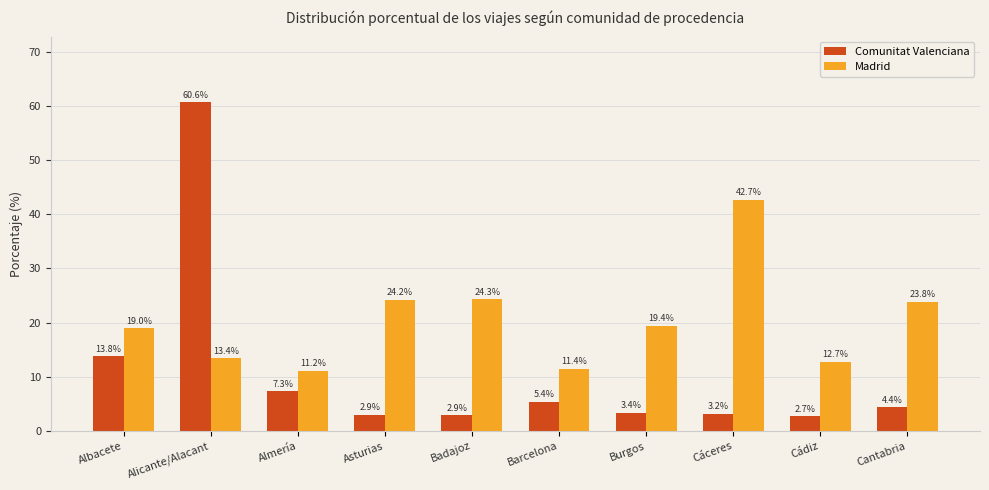

Which series has the largest range (max minus min)?

Comunitat Valenciana